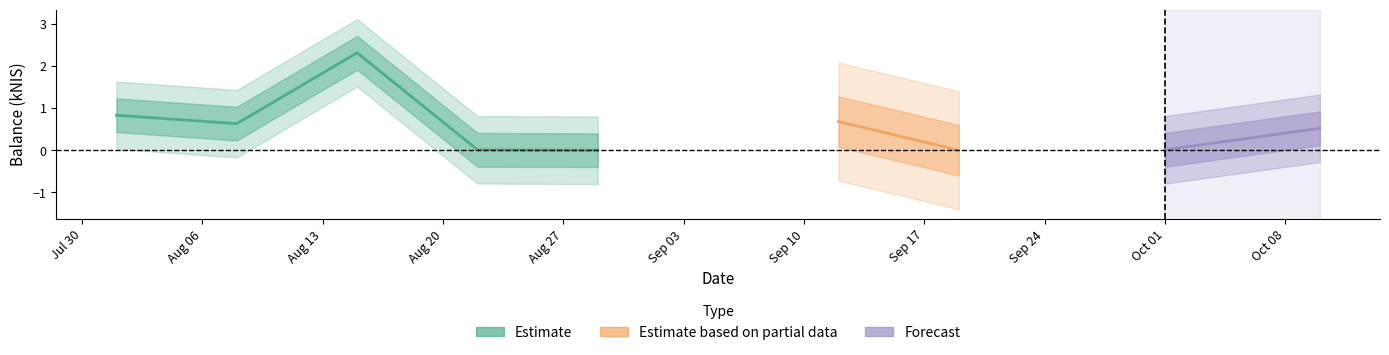

Reading left to right, what are all the values shown in this chart?

2024-08-01=0.8	2024-08-08=0.6	2024-08-15=2.3	2024-08-22=0.0	2024-08-29=0.0	2024-09-12=0.7	2024-09-19=0.0	2024-10-01=0.0	2024-10-10=0.5